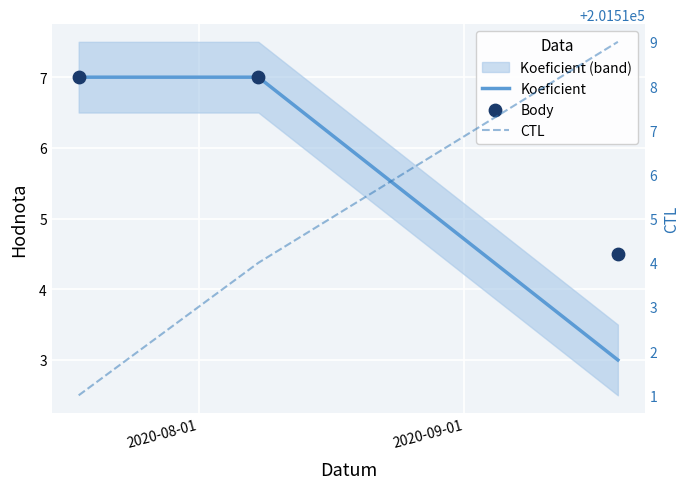

At how many categories does at least one series exceed 21826?

3